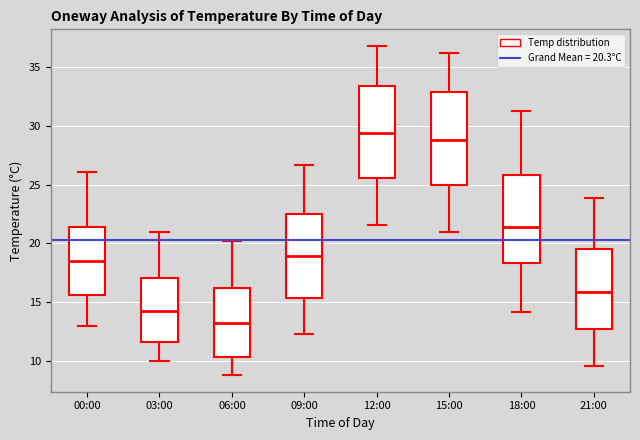

Where does the upper whisker of the box for 00:00 end on the y-axis? The values are not printed on the chart, so give them approximately, as read against the axis.

26.0